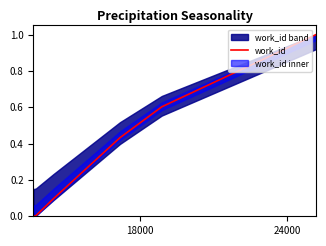

What is the highest value of the work_id series?

1.0